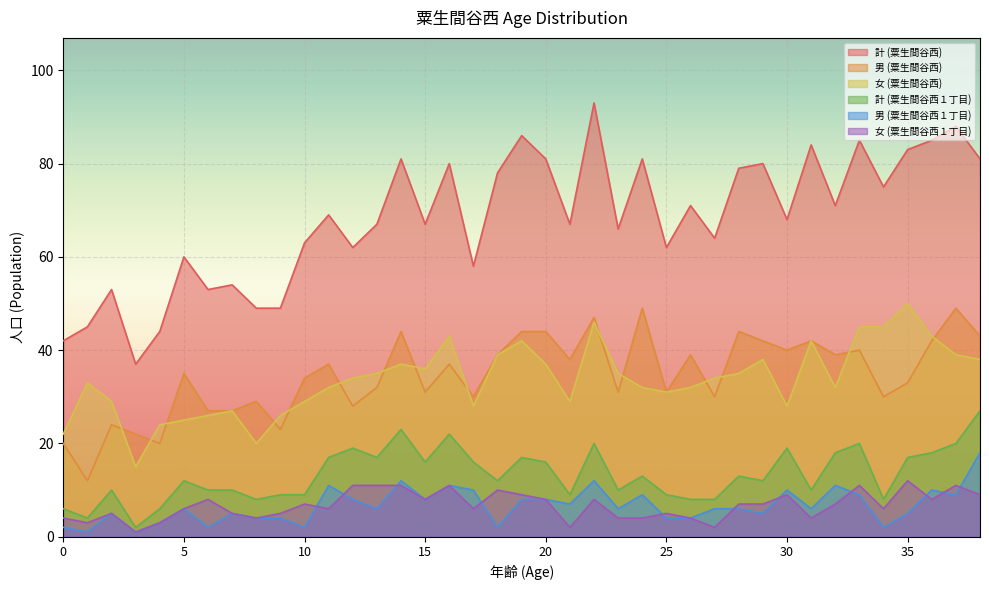

At which label is 女 (粟生間谷西１丁目) closest to 6?

5